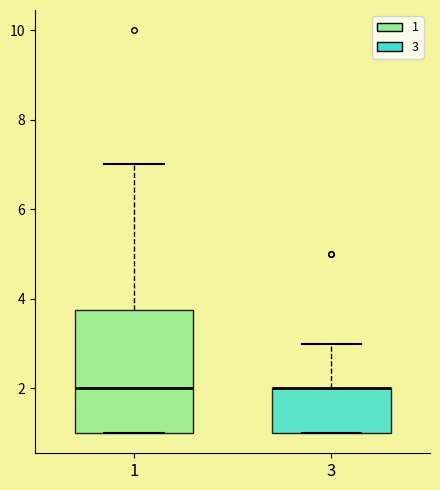

Where does the upper whisker of the box at x = 1 end on the y-axis? The values are not printed on the chart, so give them approximately, as read against the axis.

7.0